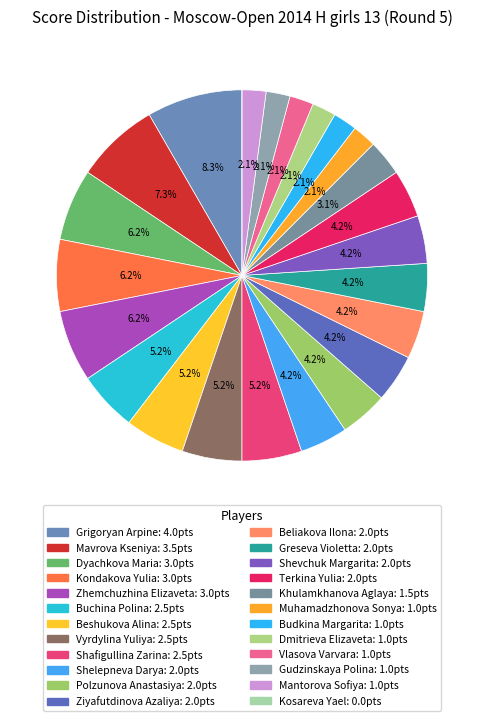

To the nearest percent, what is the combined percentage of Kosareva Yael and Shelepneva Darya?

4%